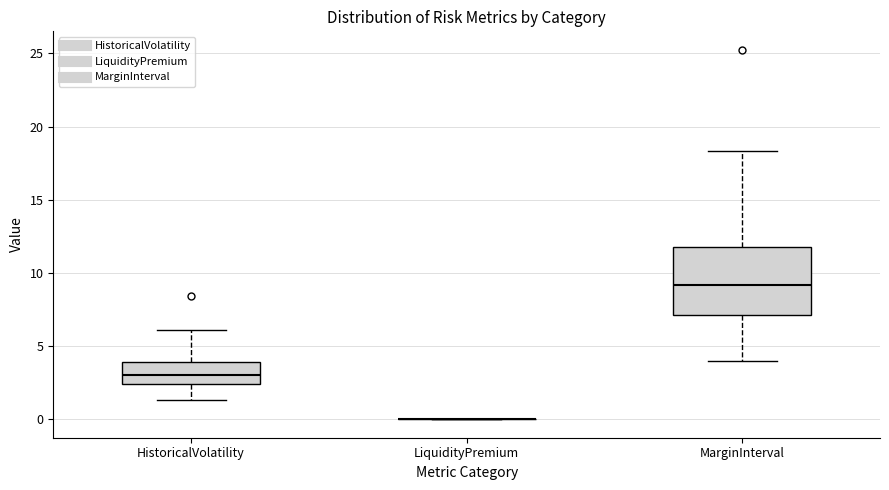

Comparing the boxes themselves (not the whiskers), which one is the tallest?

MarginInterval